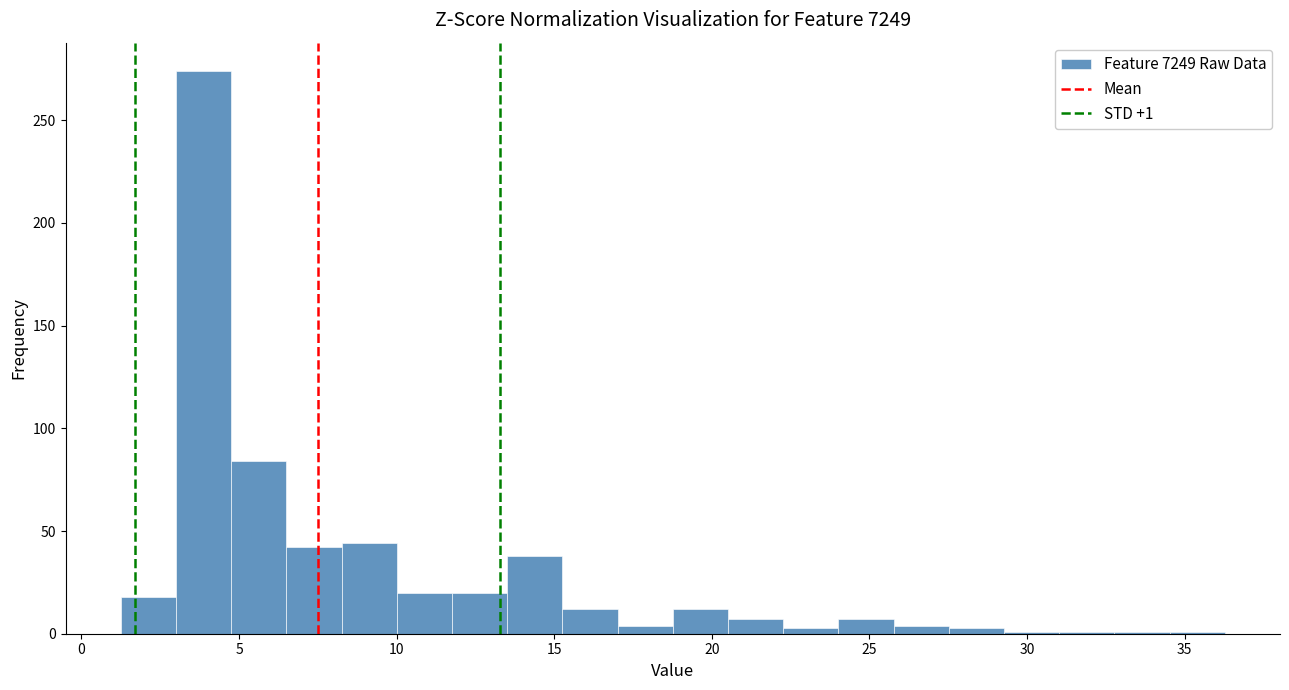

Around what value on the x-axis is the tallest bar? Give the approximate position of its centre, as read against the axis.

4.0